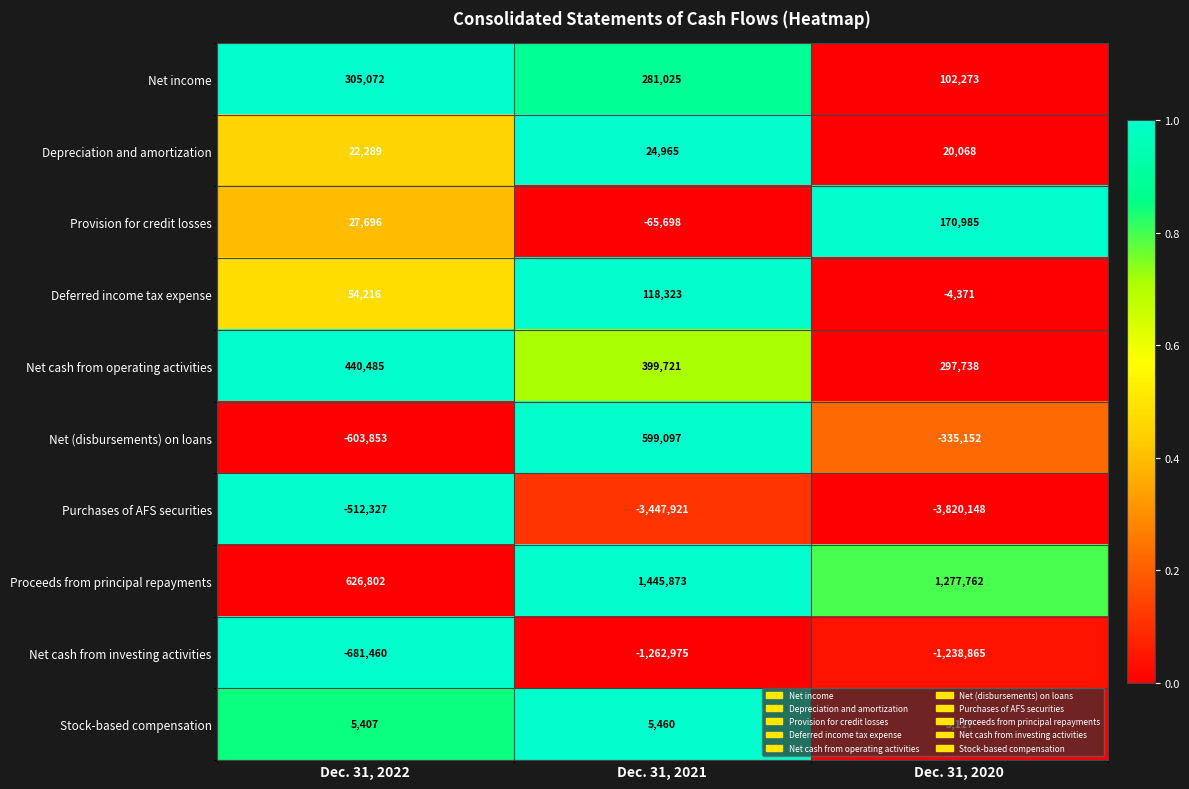

What value does the Purchases of AFS securities series have at Dec. 31, 2020?

-3820148